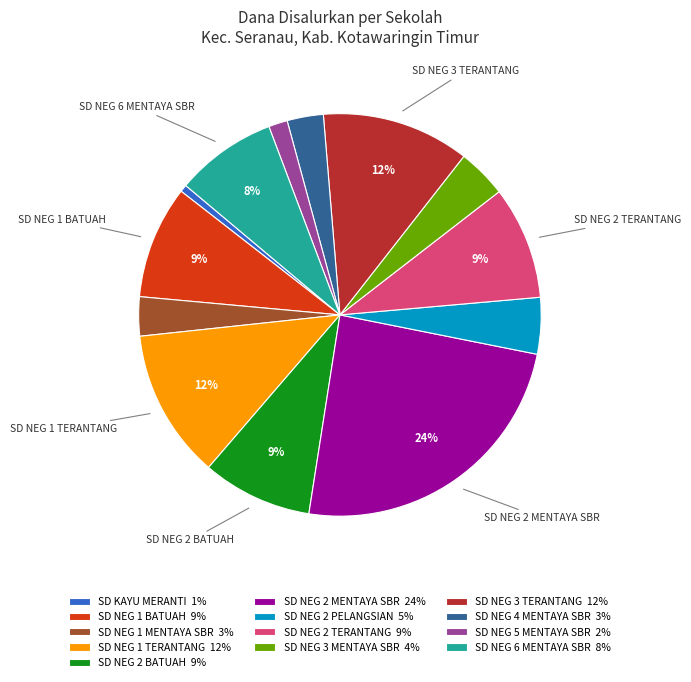

The SD NEG 4 MENTAYA SBR 3% slice represents 3% of the pie. True or false?

True